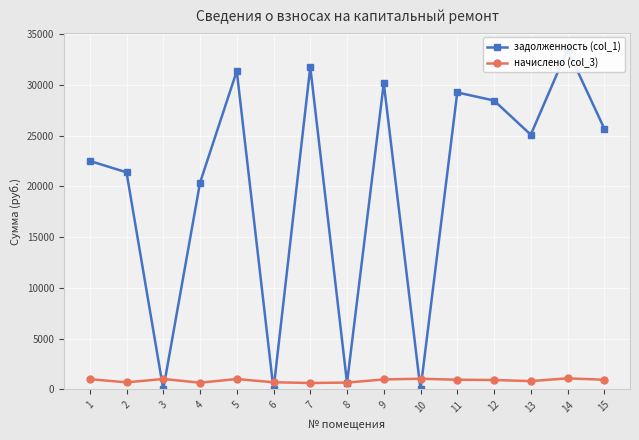

What are all the series names shown in the legend?

задолженность (col_1), начислено (col_3)